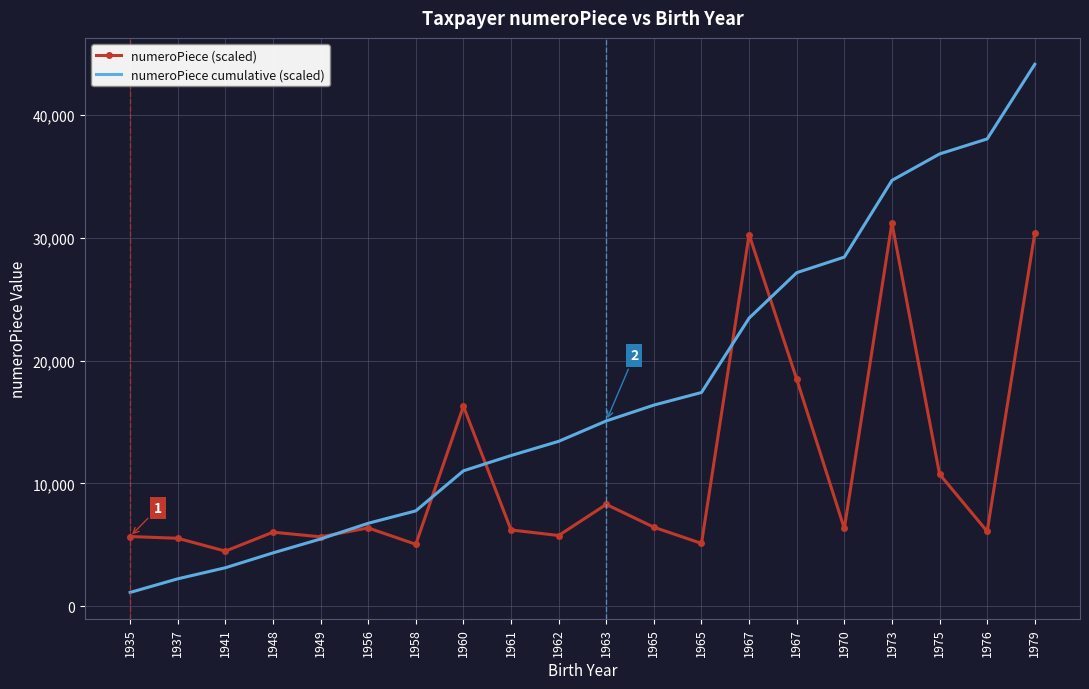

List the series in order of their overall mean, lowest first.

numeroPiece (scaled), numeroPiece cumulative (scaled)